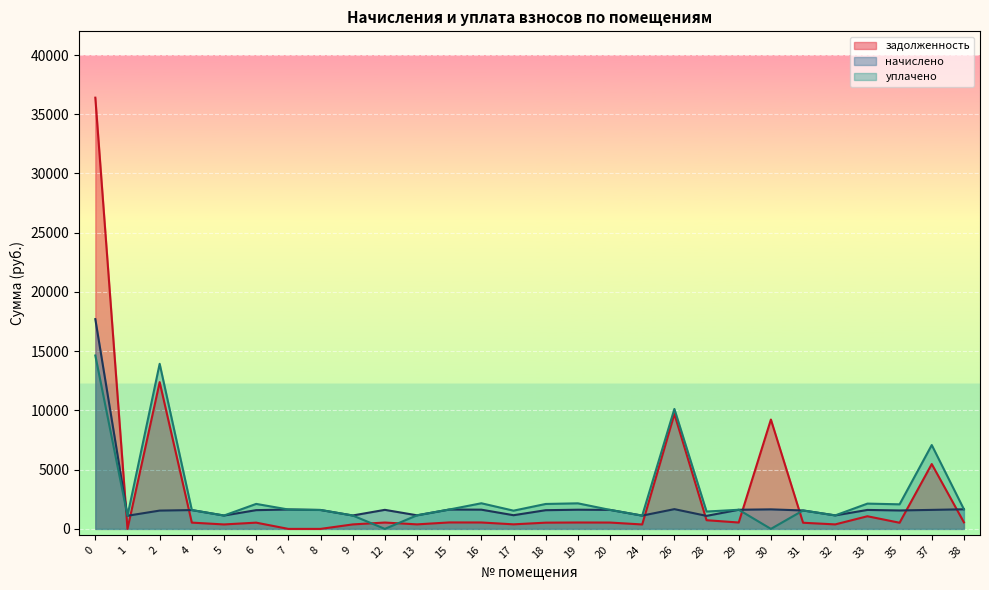

What is the value of the начислено point at the 19th from the left?

1666.5